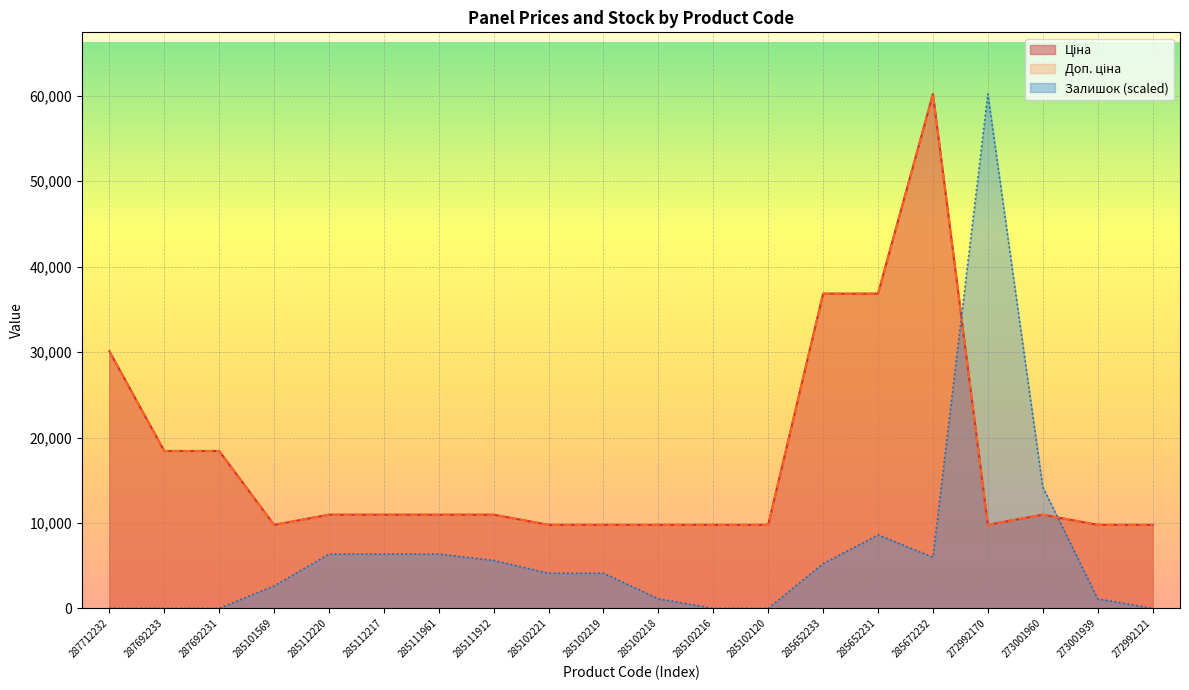

What position from the left is 285652231?

15